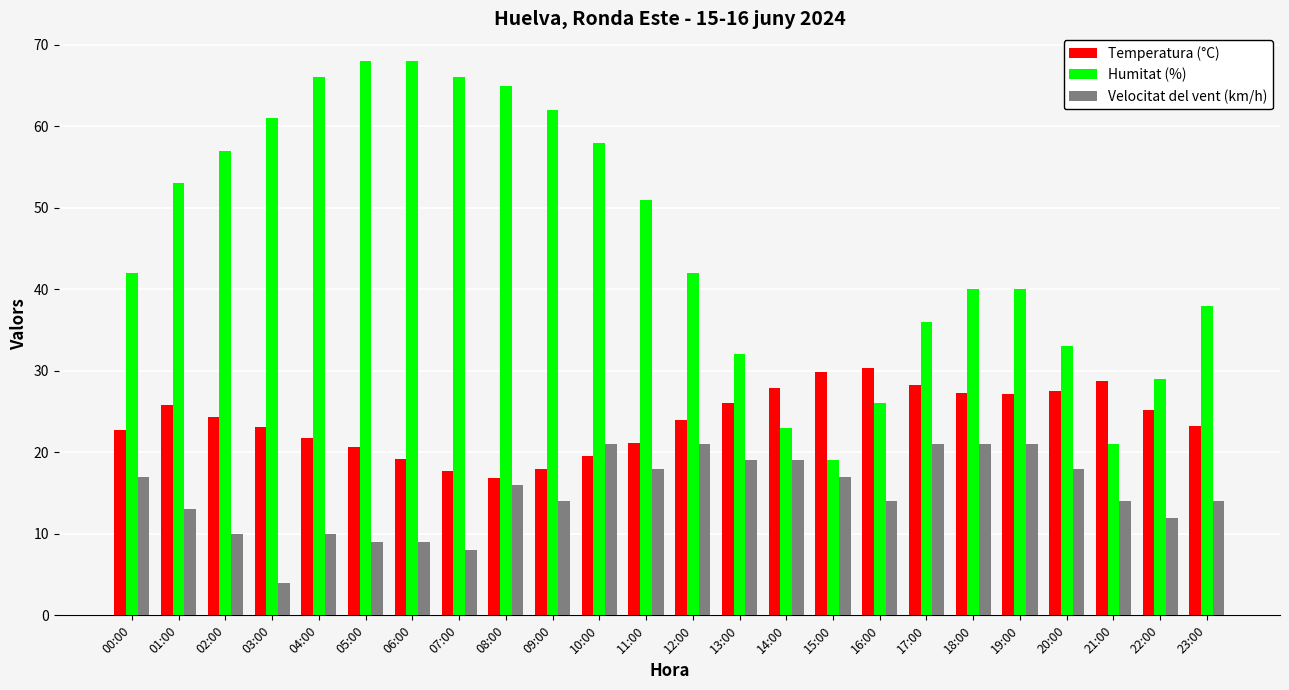

At which category does the chart reach its minimum across all series?

03:00